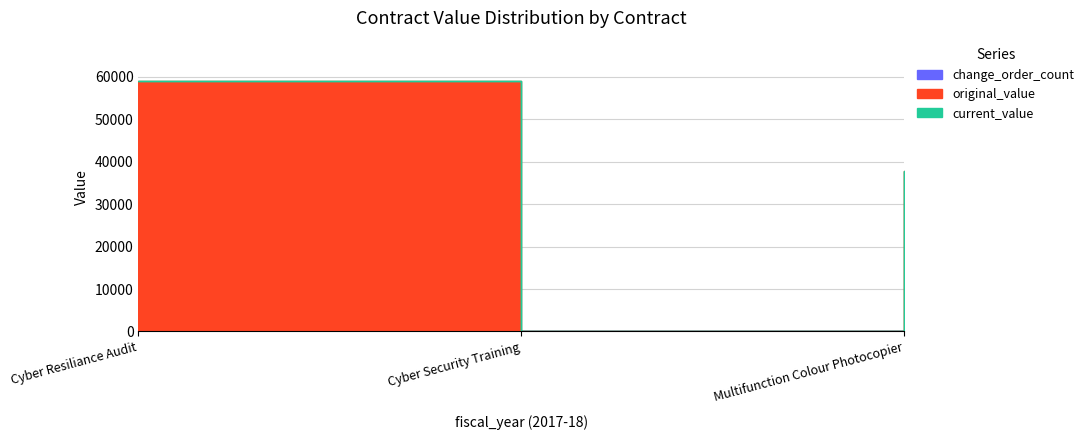

What are all the series names shown in the legend?

change_order_count, original_value, current_value